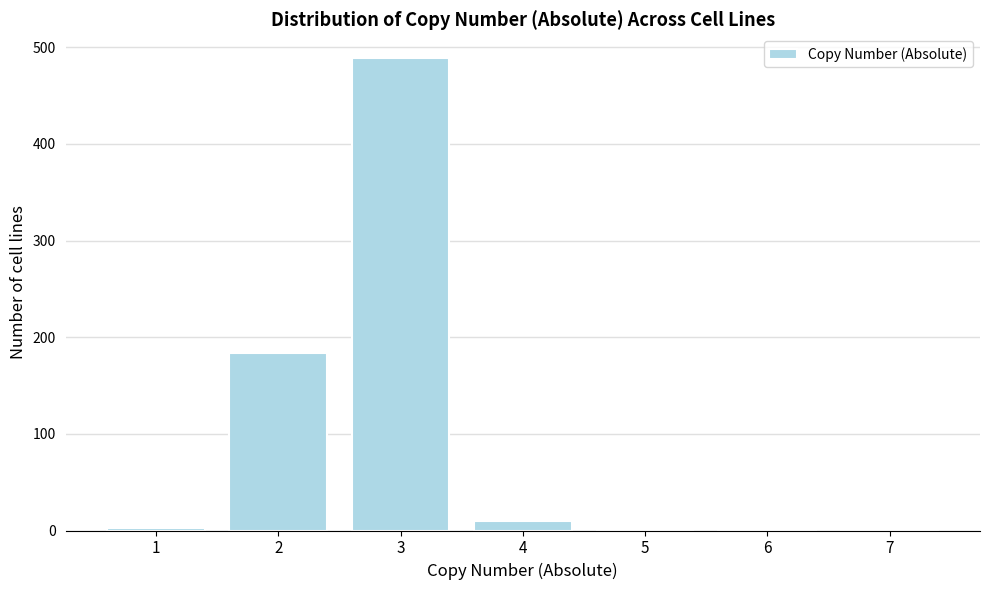

What is the sum of all values?

688